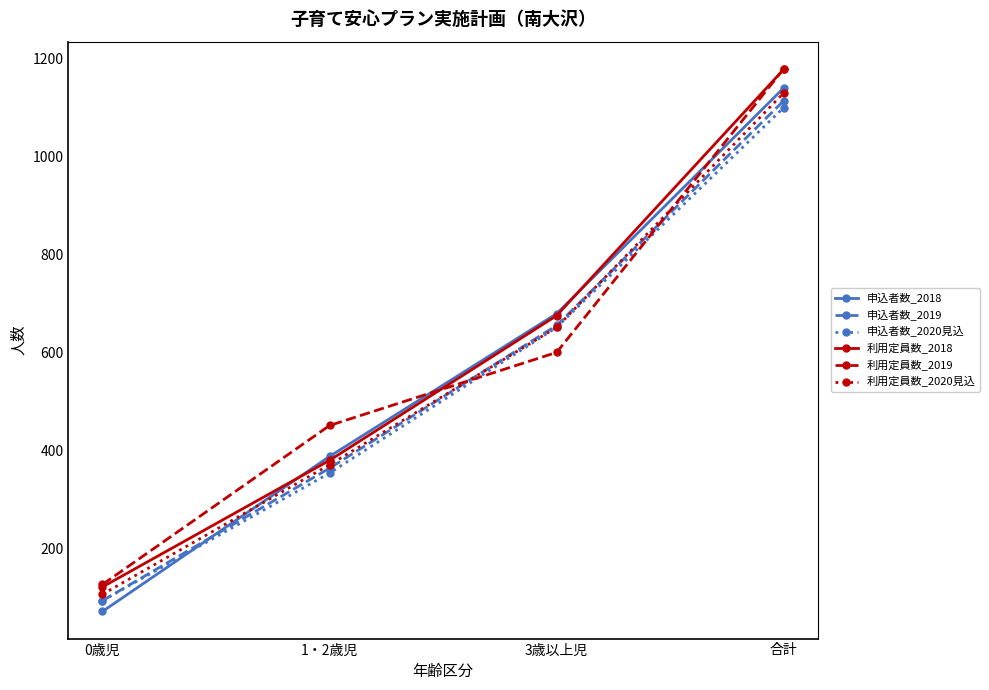

Is the value of 利用定員数_2019 at 合計 greater than the value of 申込者数_2020見込 at 3歳以上児?

Yes